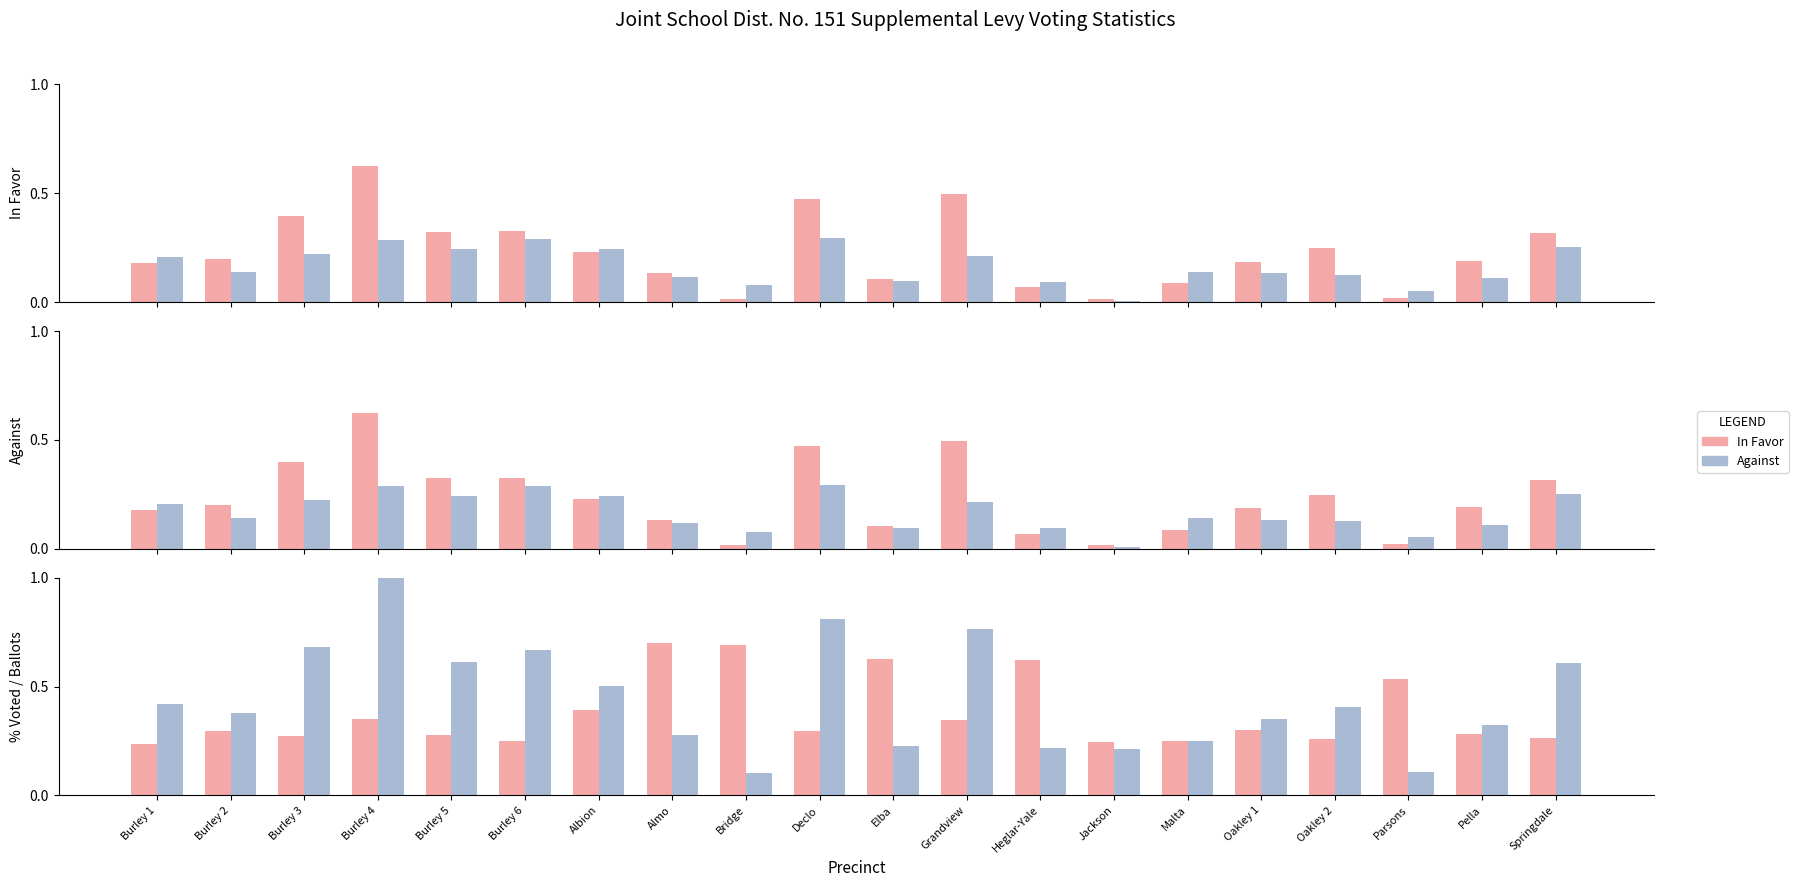

What is the value of the In Favor bar at the 16th from the left?

0.3